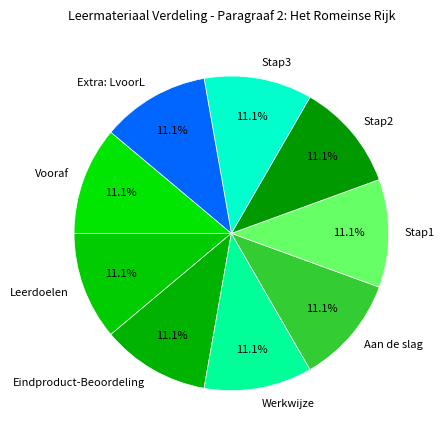

Combined, what portion of the pie is Stap2 and Stap3?

22.2%